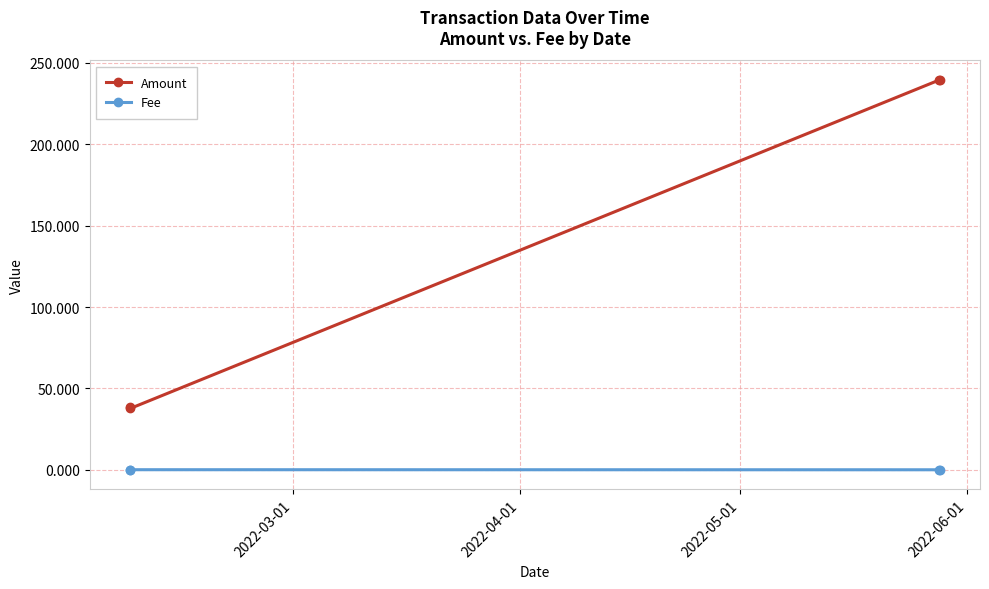

True or false: Amount and Fee intersect in this chart.

False